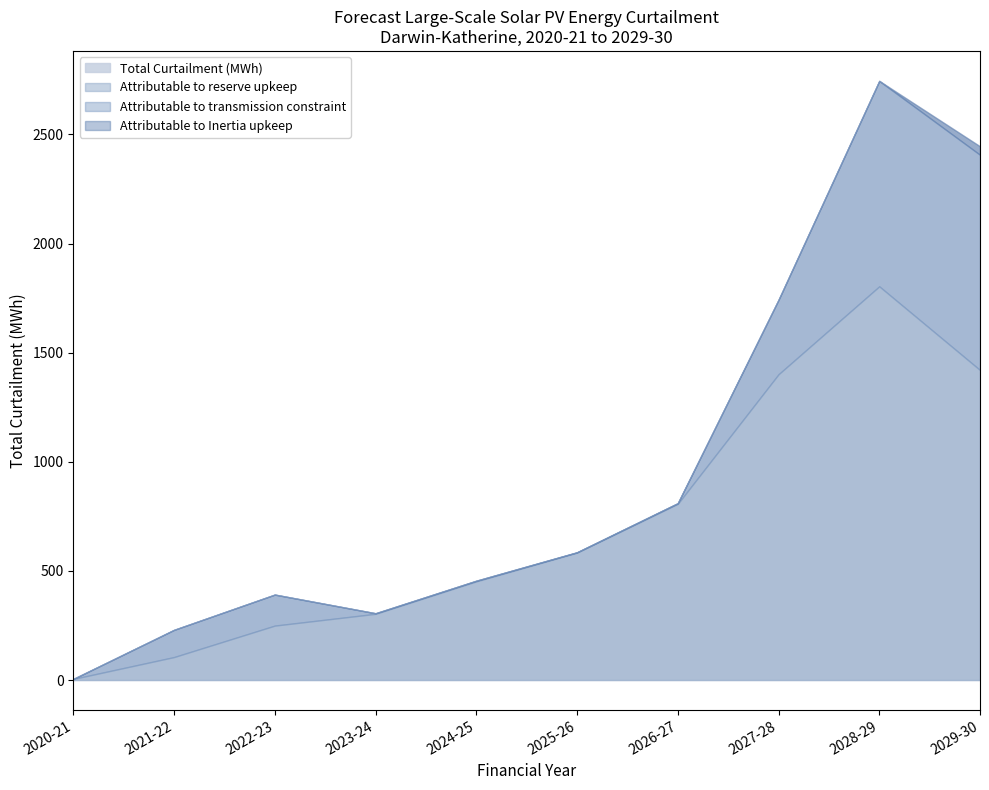

Is it true that Attributable to Inertia upkeep (MWh) equals -19.5 at 2028-29?

False